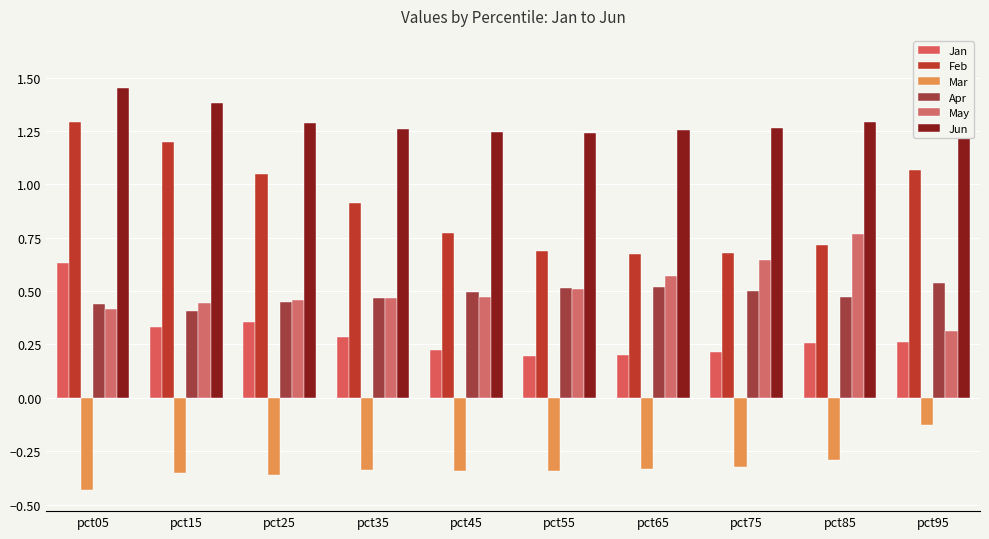

What are all the series names shown in the legend?

Jan, Feb, Mar, Apr, May, Jun